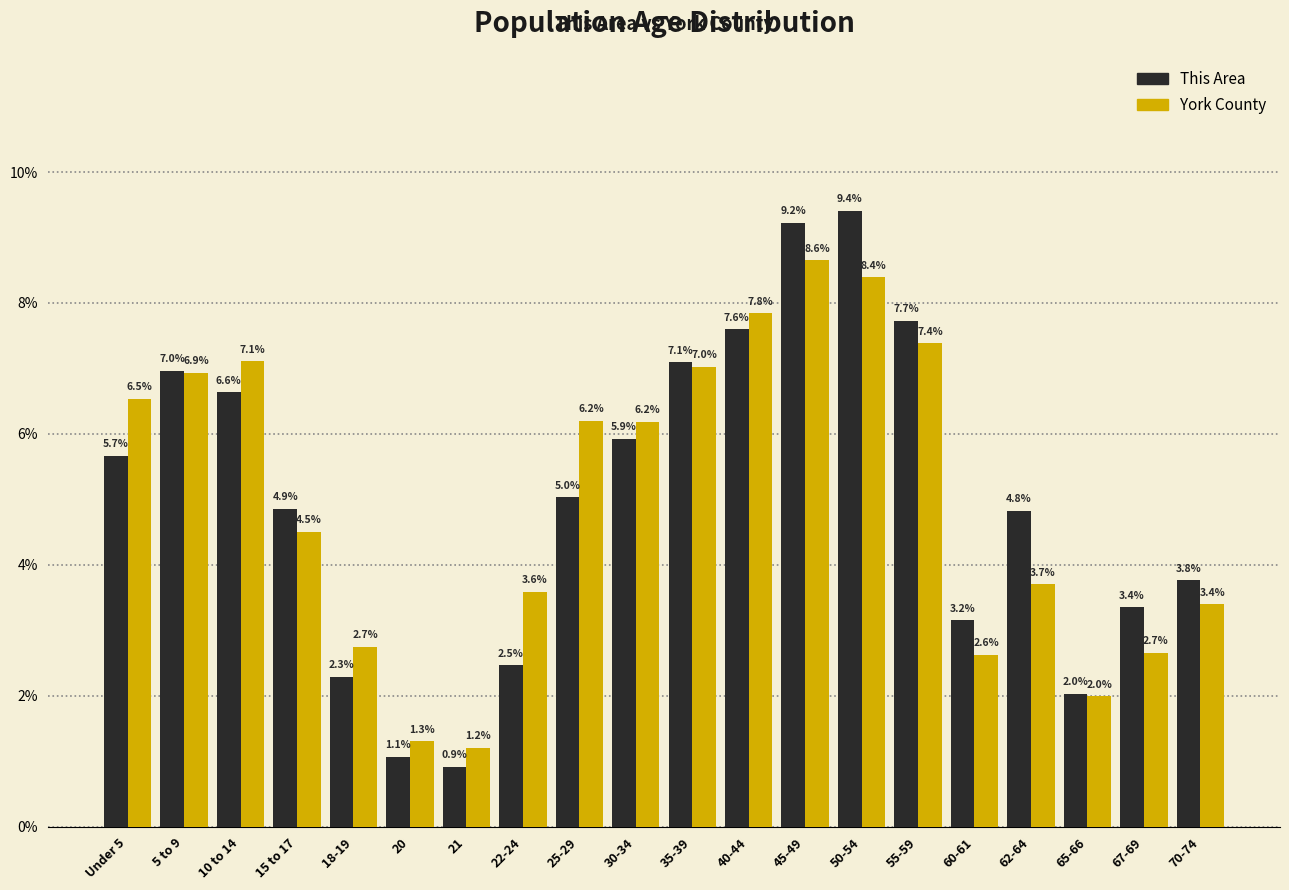

Reading left to right, what are all the values shown in this chart?

This Area: 5.7	7.0	6.6	4.9	2.3	1.1	0.9	2.5	5.0	5.9	7.1	7.6	9.2	9.4	7.7	3.2	4.8	2.0	3.4	3.8
York County: 6.5	6.9	7.1	4.5	2.7	1.3	1.2	3.6	6.2	6.2	7.0	7.8	8.6	8.4	7.4	2.6	3.7	2.0	2.7	3.4